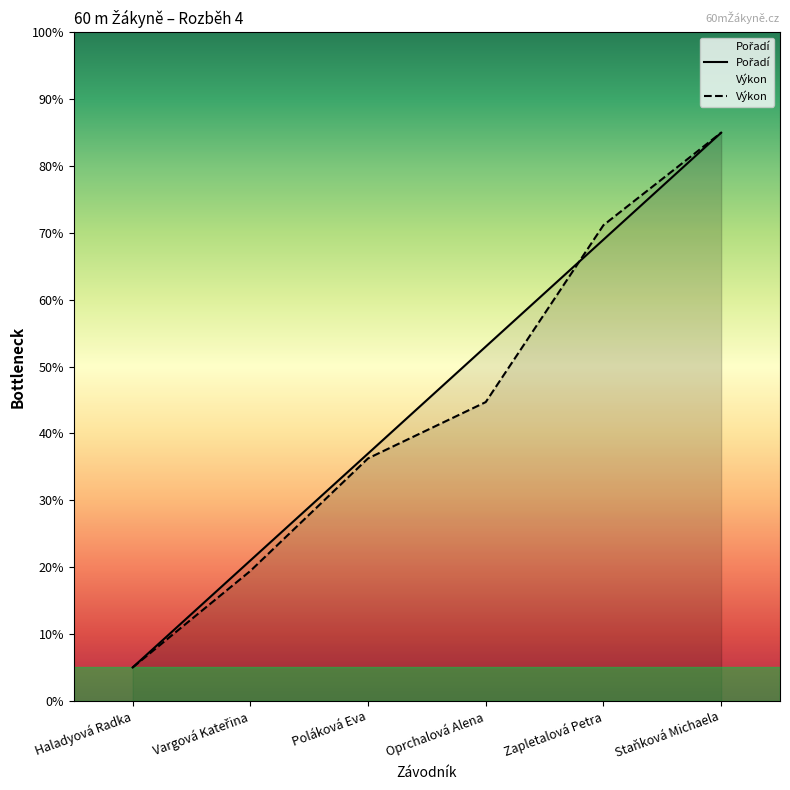

What is the label of the 6th point from the right?

Haladyová Radka